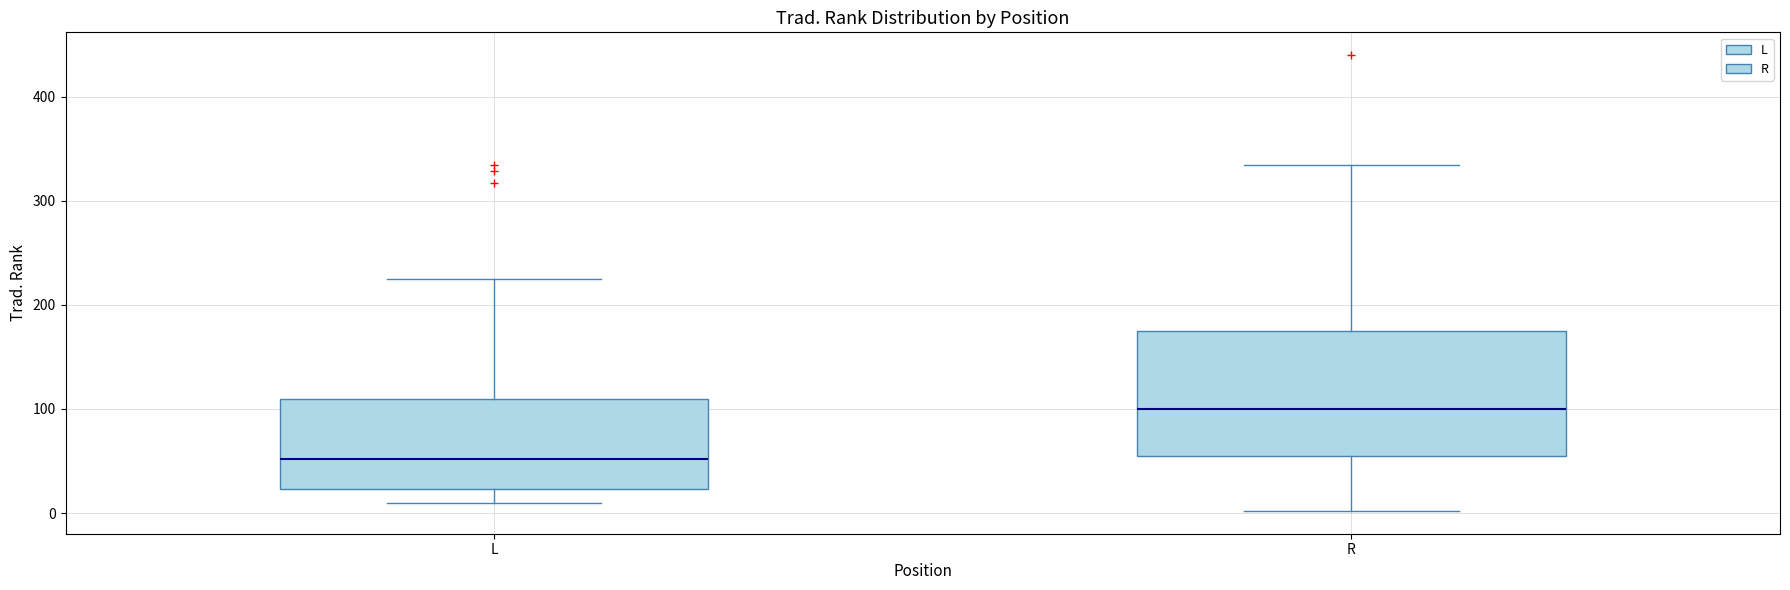

Reading left to right, read every box against the y-axis: the position of its median line, the range the box covers, and the ends of its whiskers. The values are not printed on the chart, so give them approximately, as read against the axis.

L: median 50, box 20 to 110, whiskers 10 to 230
R: median 100, box 60 to 170, whiskers 0 to 330